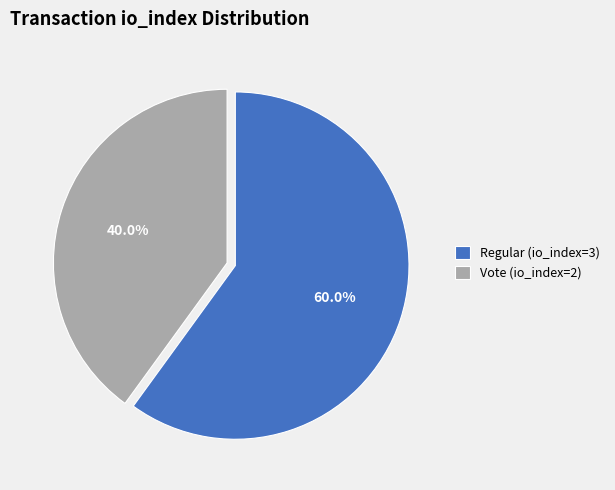

To the nearest percent, what percentage of the pie is Vote (io_index=2)?

40%